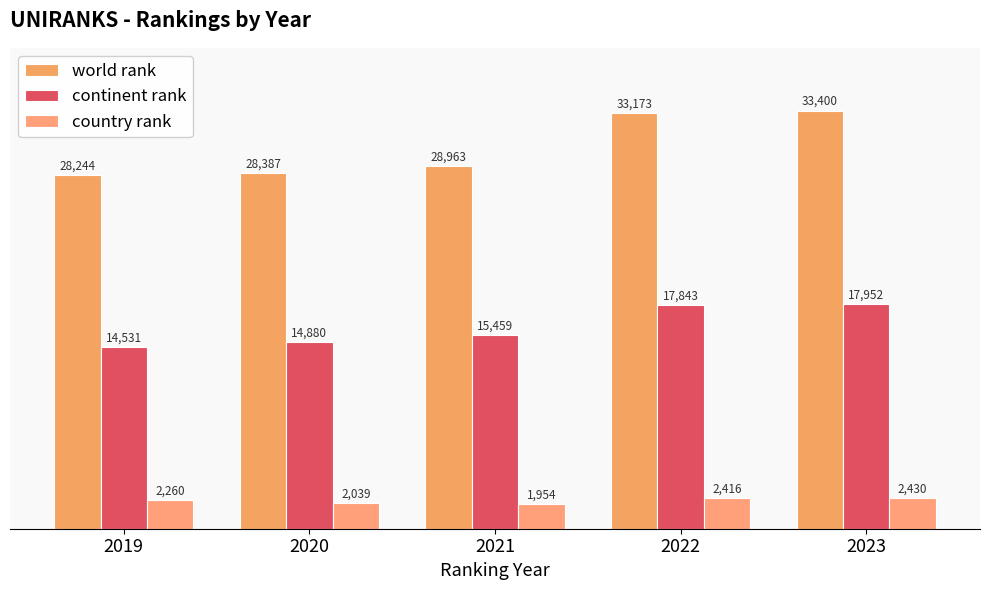

The world rank series shows 33173 at 2022. True or false?

True